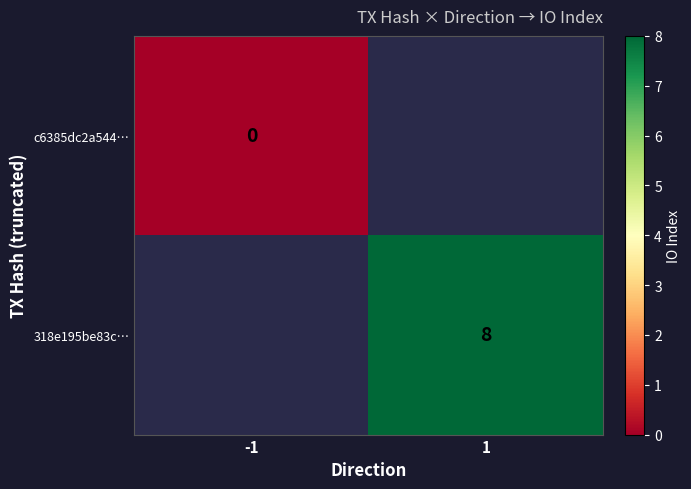

Which has a higher value, -1 or 1?

1